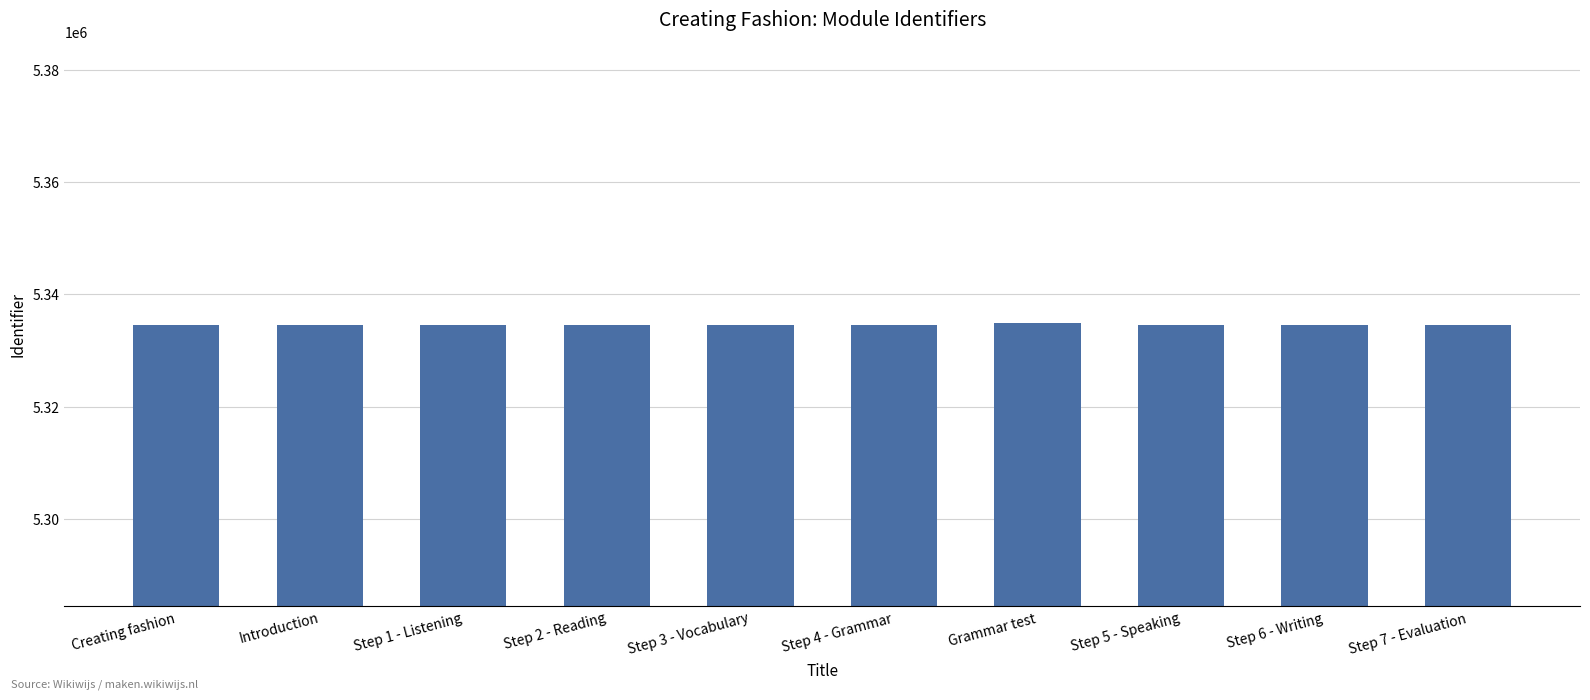

Approximately how many times larger is the value at Step 6 - Writing compared to Step 7 - Evaluation?

1.0